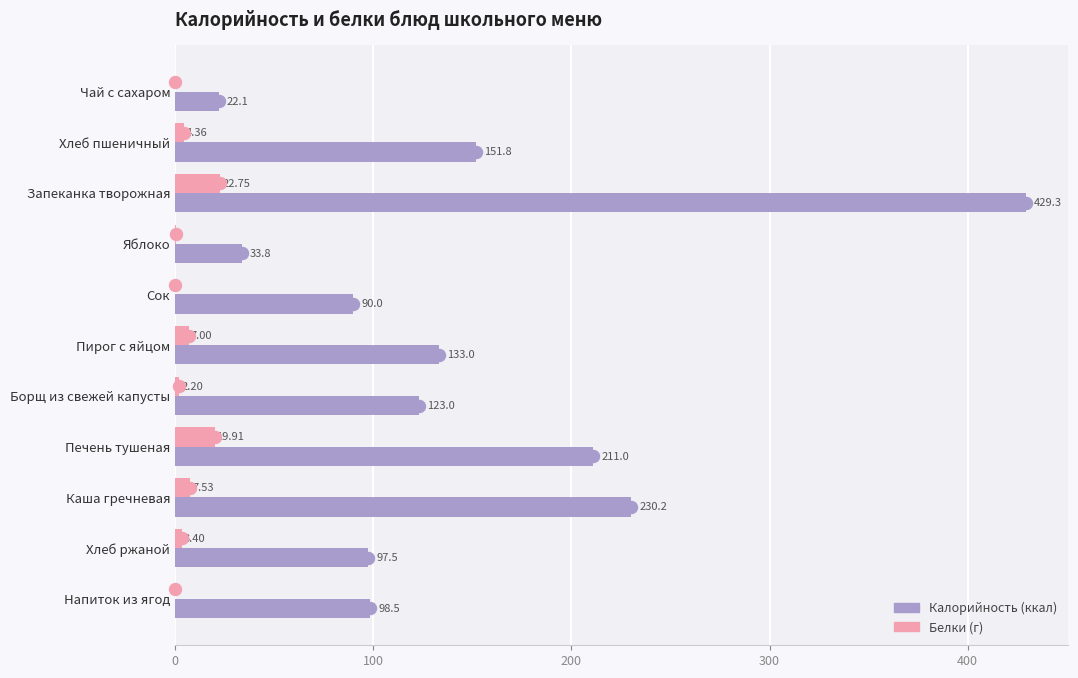

Is the value of Белки at Хлеб ржаной greater than the value of Калорийность at Печень тушеная?

No